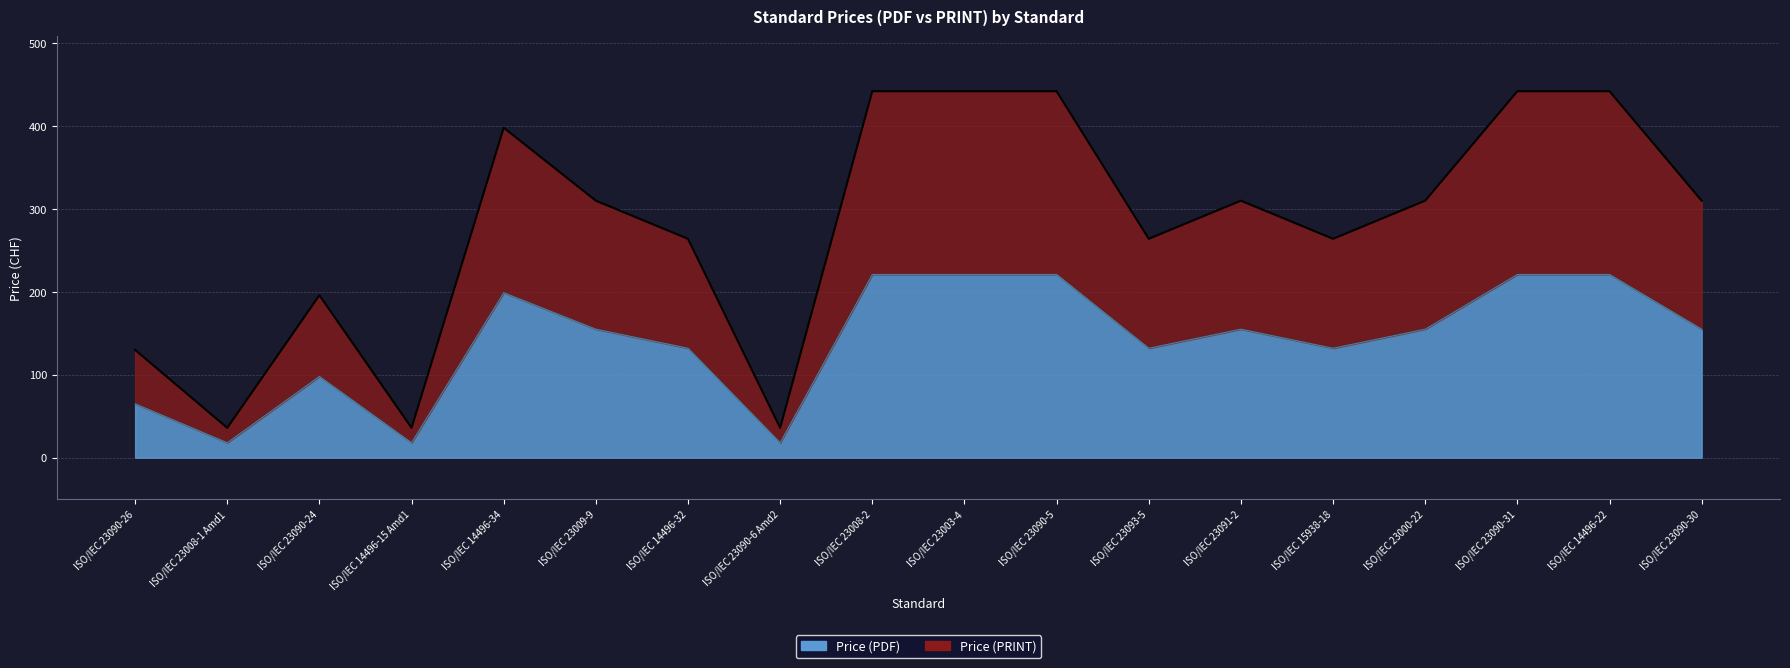

Is it true that Price (PDF) equals 627 at ISO/IEC 23008-2?

False